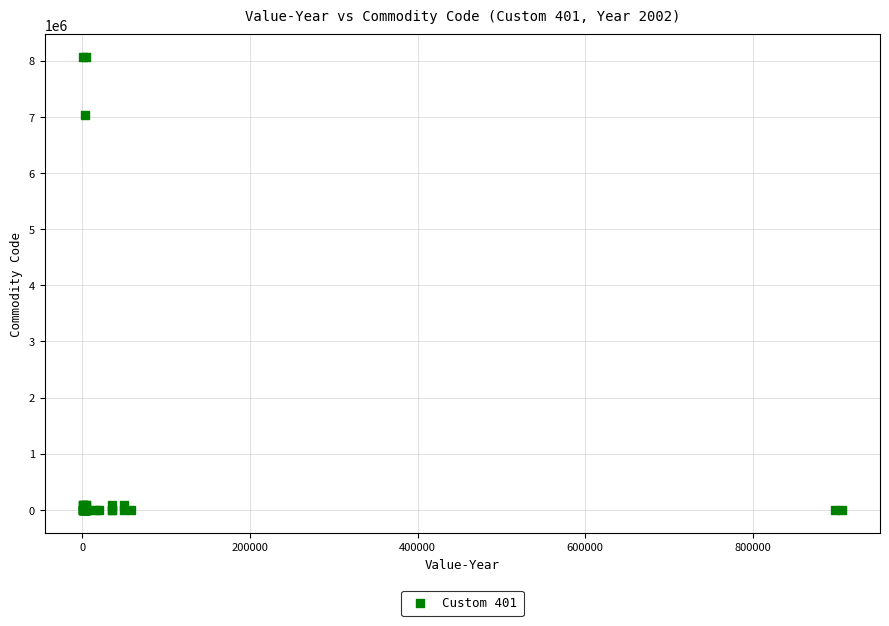

What Y value in the scatter plot is closest to 4035255?

7030505